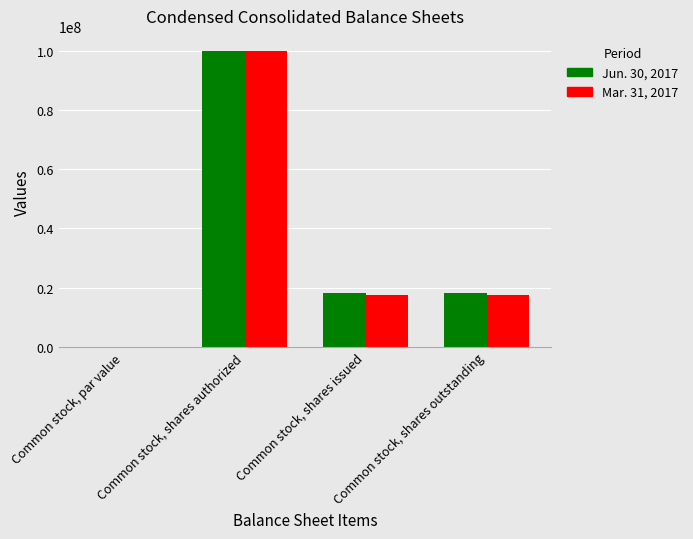

What is the spread (max minus min) of values at Common stock, shares outstanding?

750000.0